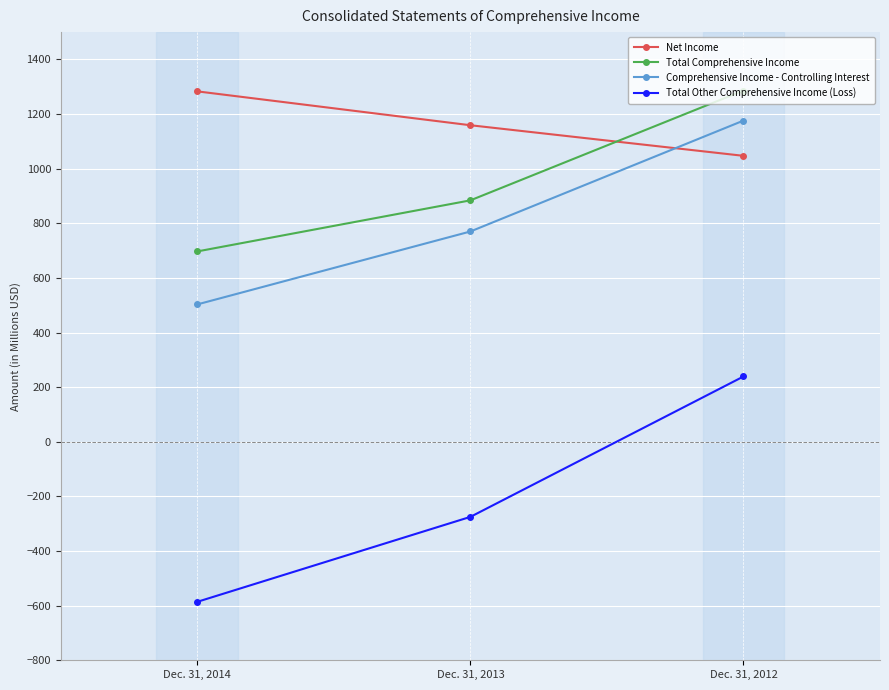

What is the total value across all series at Dec. 31, 2014?

1897